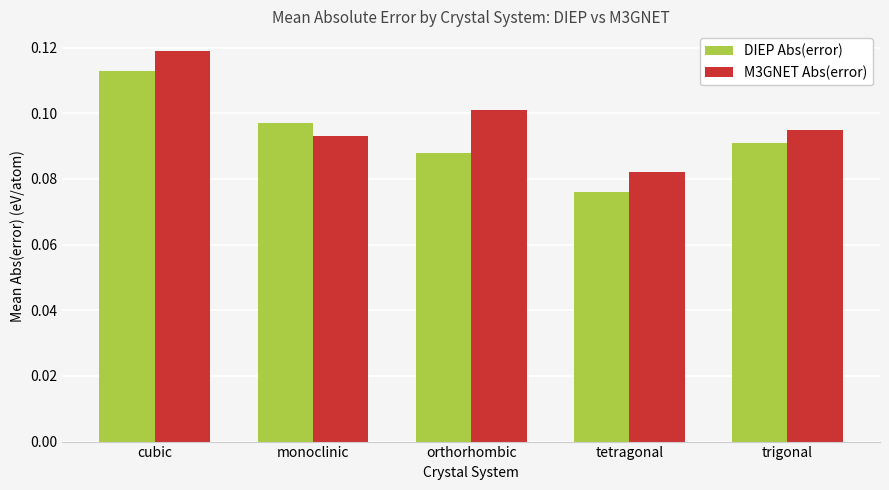

The DIEP Abs(error) series shows 0.0 at orthorhombic. True or false?

False